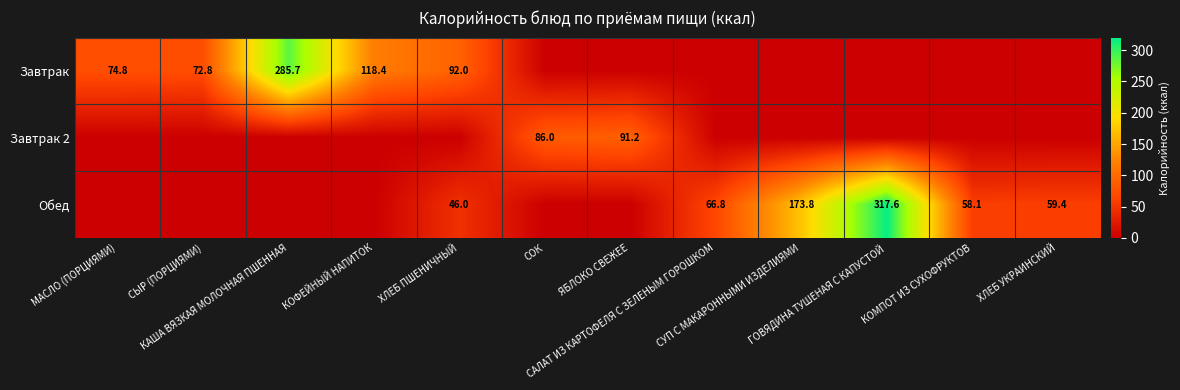

What is the difference between the highest and lowest values at ХЛЕБ УКРАИНСКИЙ?

59.4